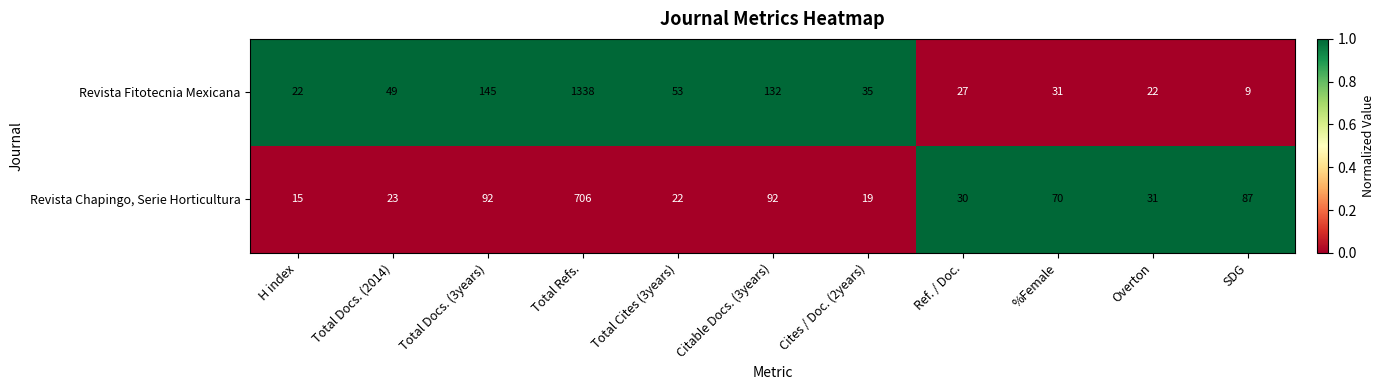

Which series has the largest range (max minus min)?

Revista Fitotecnia Mexicana